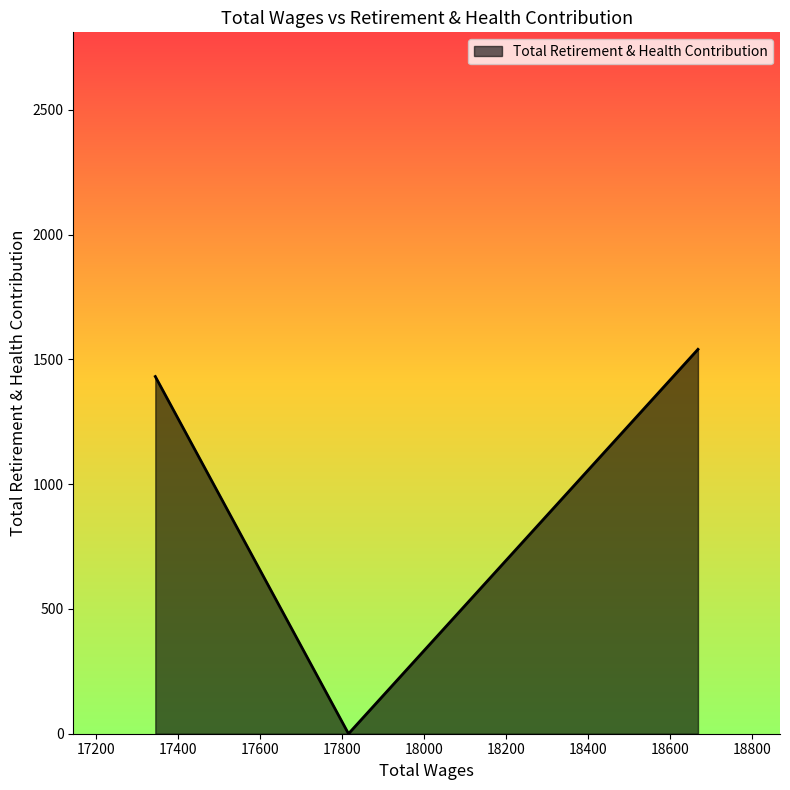

What is the greatest value displayed?

1540